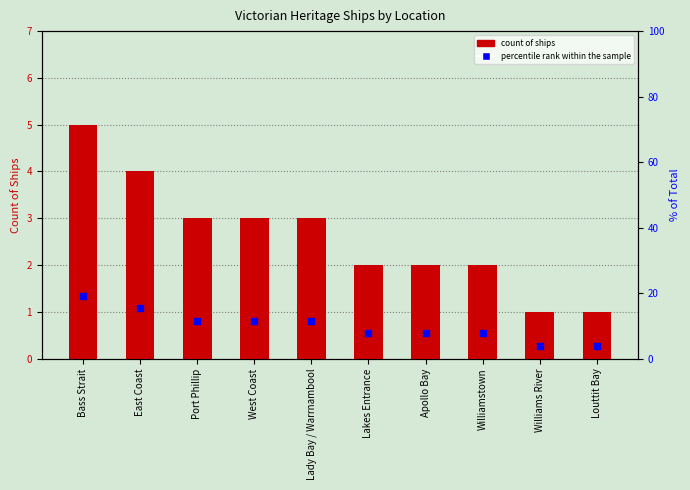

Which series contains the highest Y value?

percentile rank within the sample